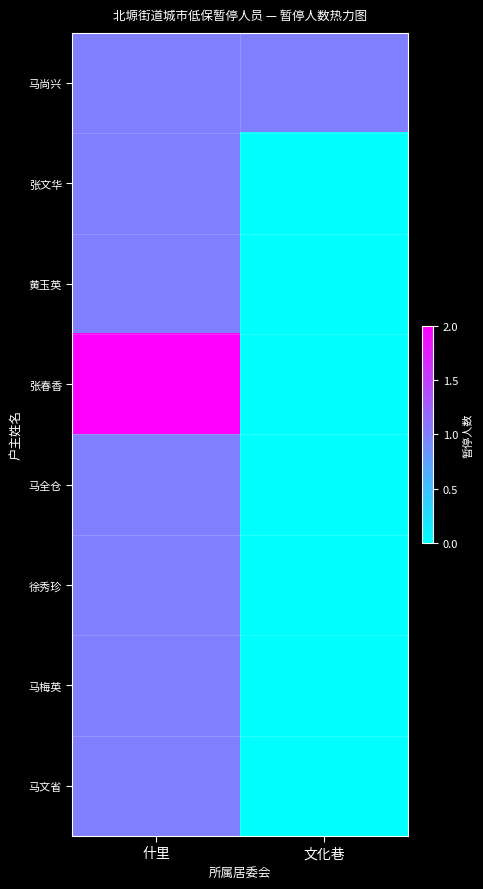

Which has a higher value, 文化巷 or 什里?

文化巷